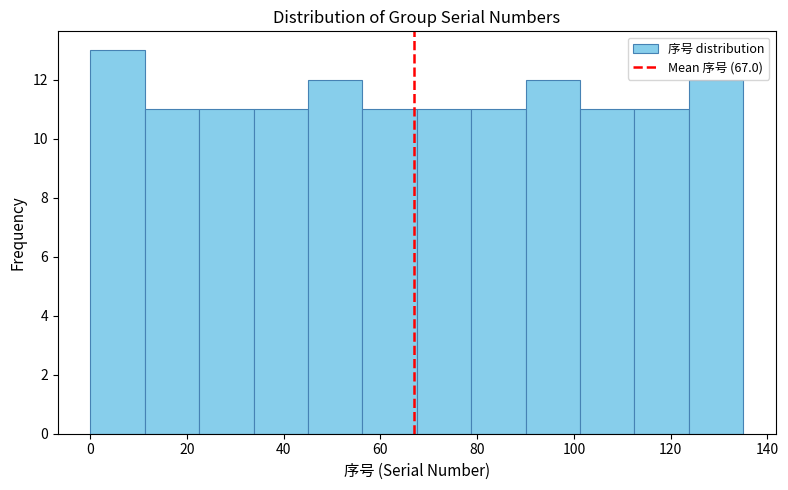

Reading left to right, list every bar in this chart as the range it spans on the x-axis followed by its height. Neither the bar edges nor the heights are printed on the chart, so give them approximately, as read against the axes.

0 to 12: 13
12 to 22: 11
22 to 34: 11
34 to 46: 11
46 to 56: 12
56 to 68: 11
68 to 78: 11
78 to 90: 11
90 to 102: 12
102 to 112: 11
112 to 124: 11
124 to 136: 12